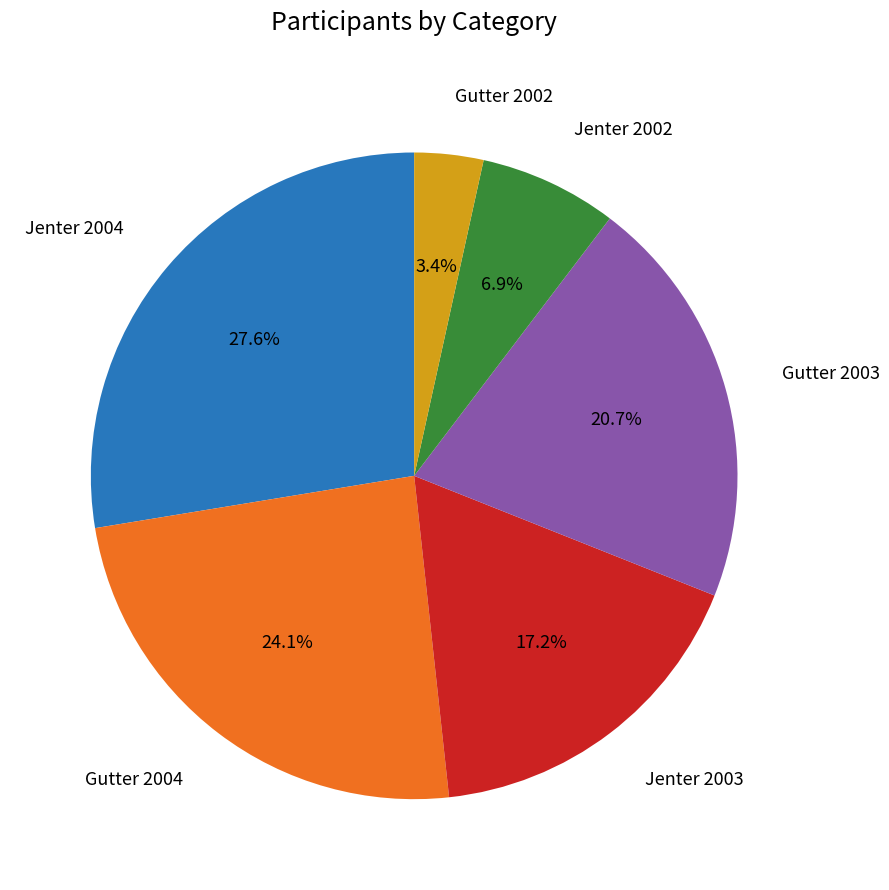

How many slices are in this pie chart?

6